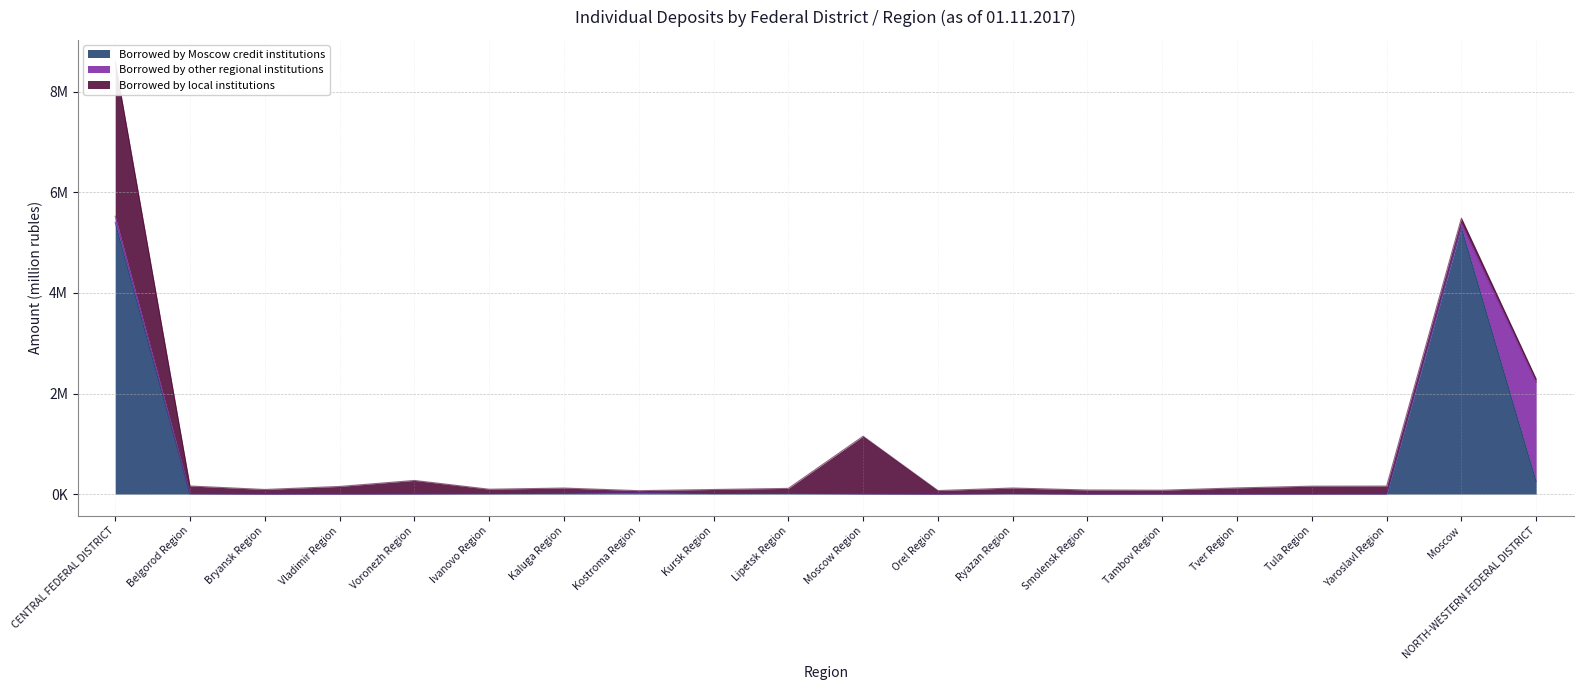

What is the difference between the Borrowed by Moscow credit institutions values at Kursk Region and Yaroslavl Region?

10384